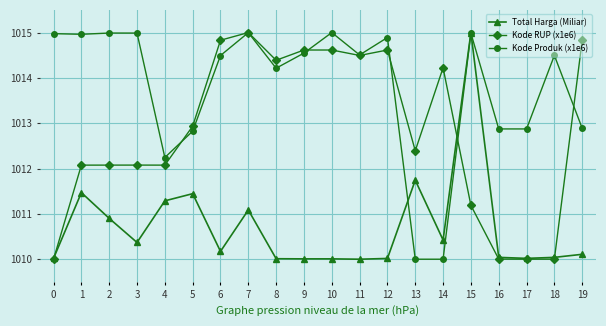

How many lines are shown in the chart?

3